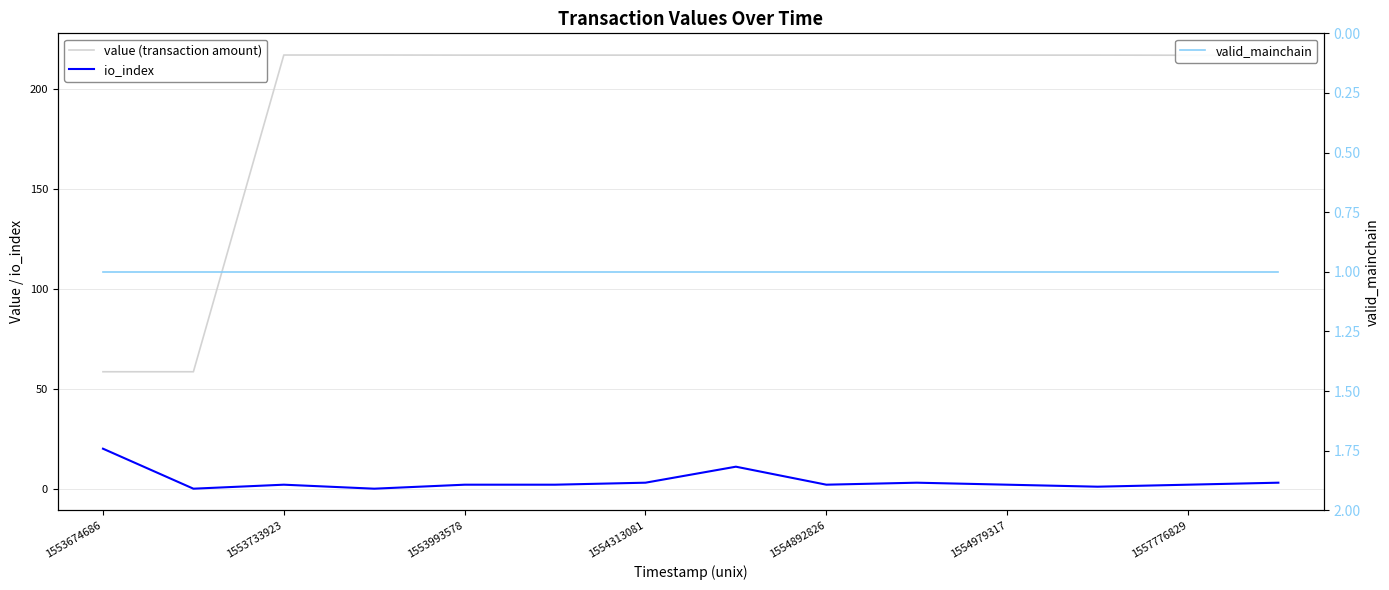

The value of value (transaction amount) at 7 is 216.8. True or false?

True